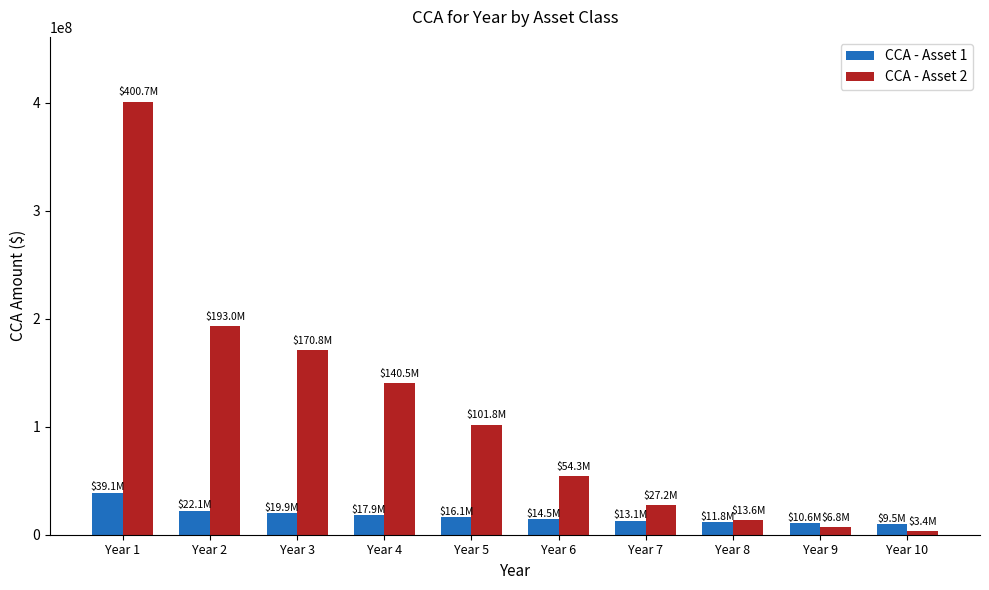

What is the difference between the CCA - Asset 1 values at Year 4 and Year 1?

21129822.1